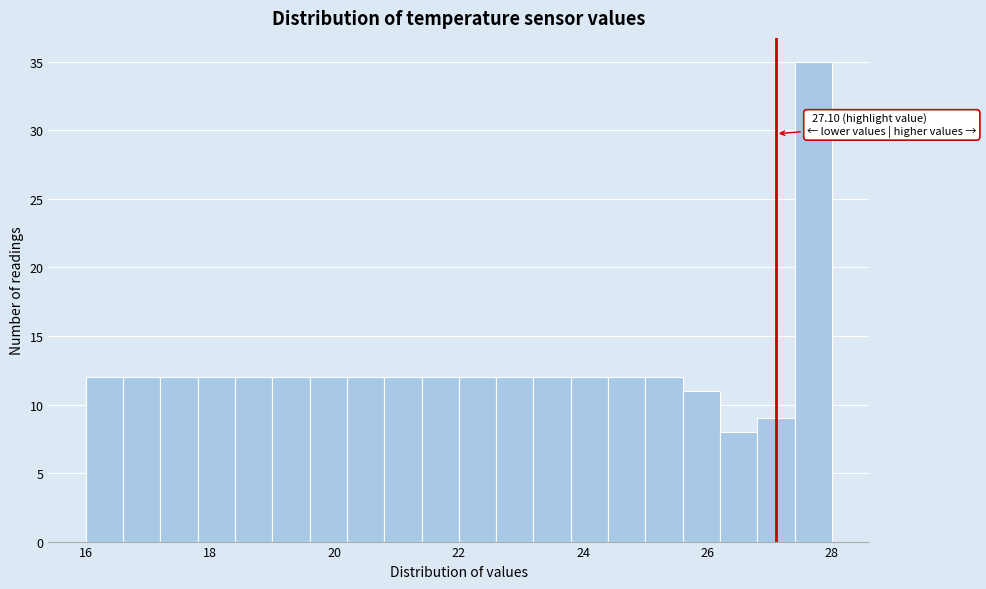

Around what value on the x-axis is the tallest bar? Give the approximate position of its centre, as read against the axis.

27.8